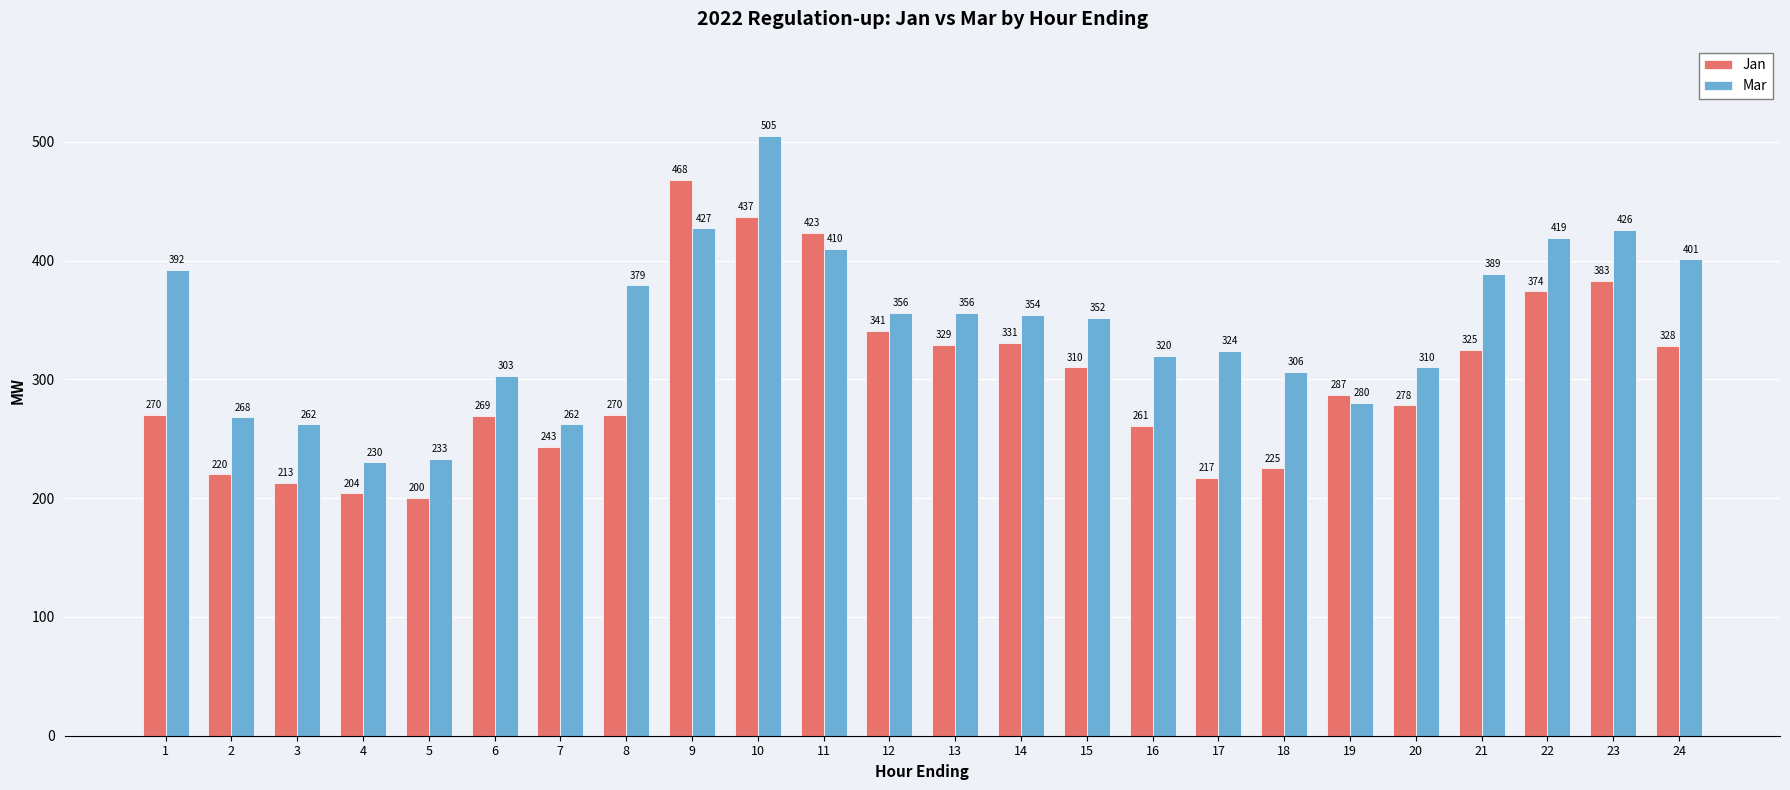

At which label is Jan closest to 334?

14